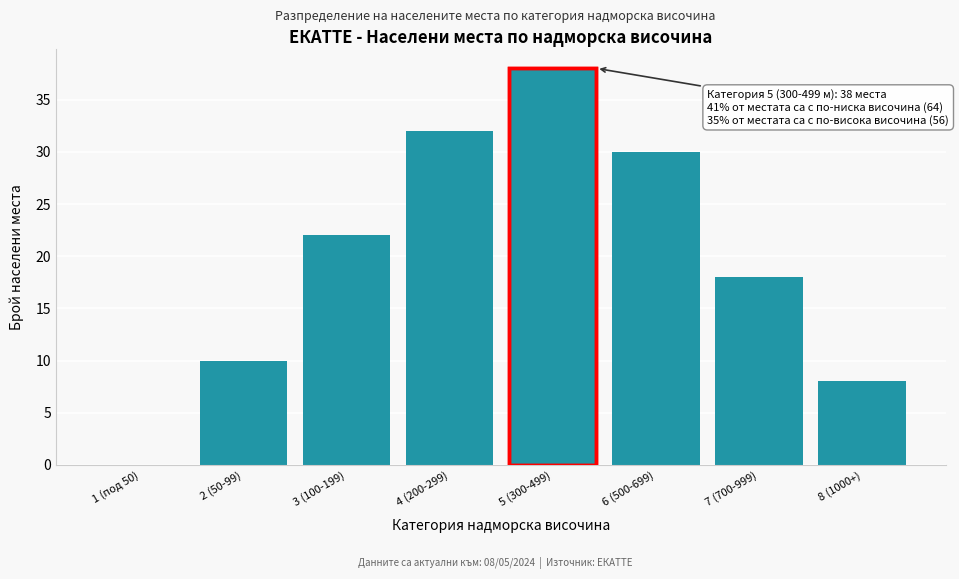

Reading left to right, what are all the values shown in this chart?

1 (под 50)=0	2 (50-99)=10	3 (100-199)=22	4 (200-299)=32	5 (300-499)=38	6 (500-699)=30	7 (700-999)=18	8 (1000+)=8